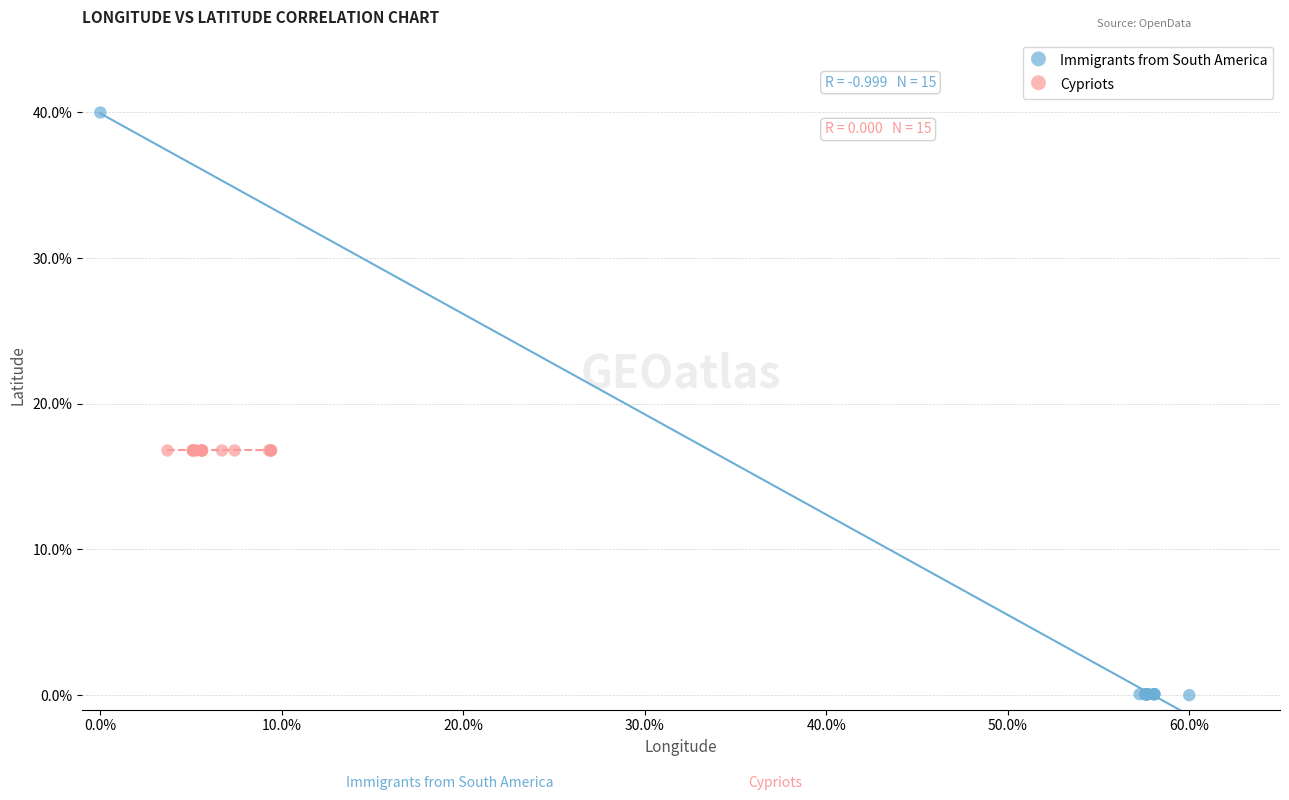

Which series reaches the minimum Y coordinate?

Immigrants from South America